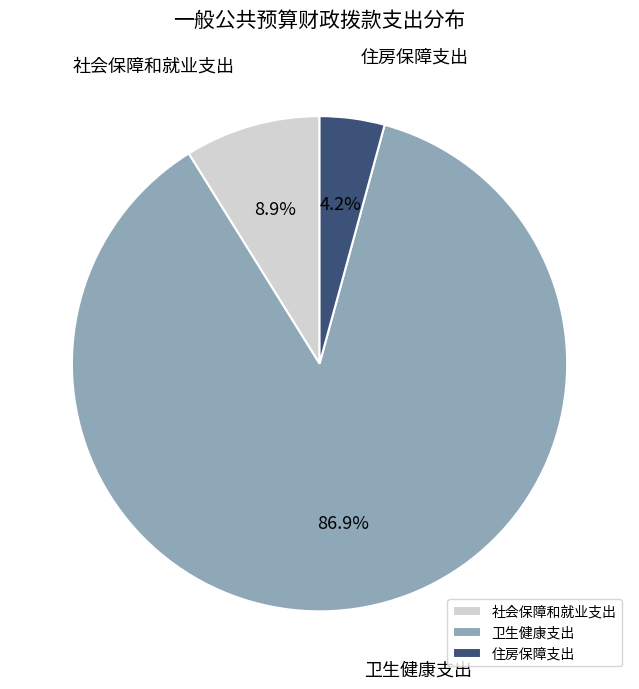

How much of the chart is everything except 社会保障和就业支出?

91.1%